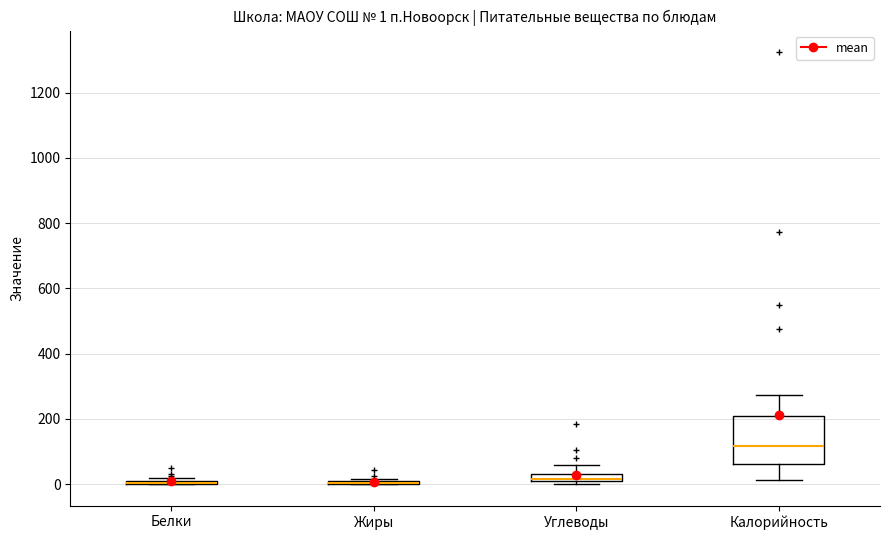

Which box is the tallest, from its lower edge to its upper edge?

Калорийность